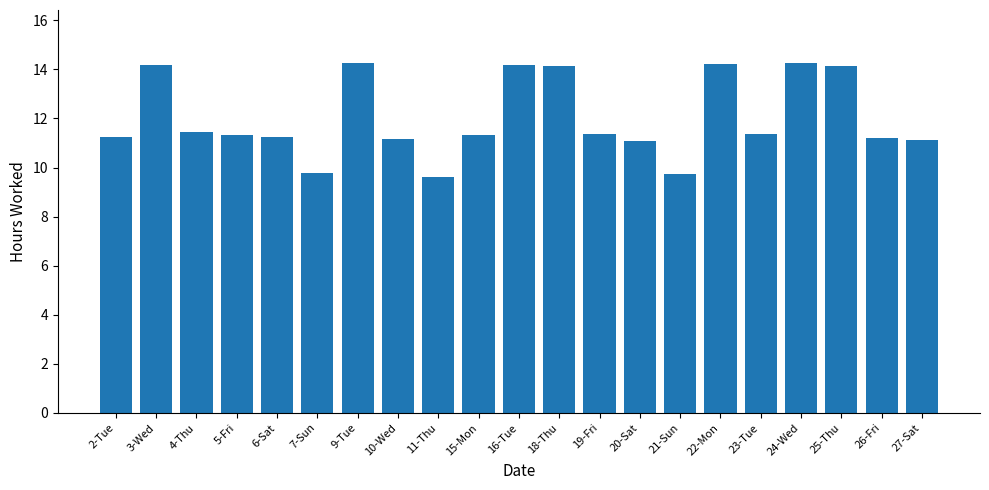

What is the value of the 19th bar from the left?

14.2